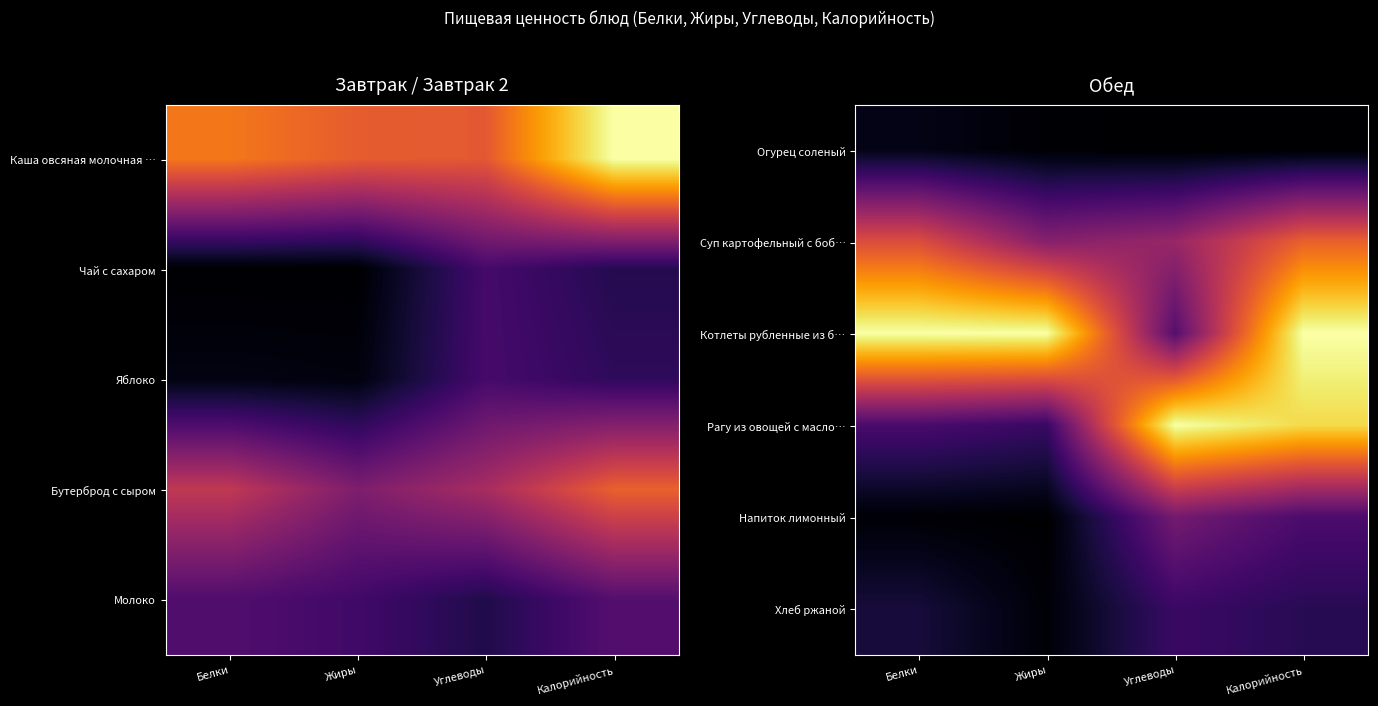

What is the average value of the Суп картофельный с боб… series?

0.5